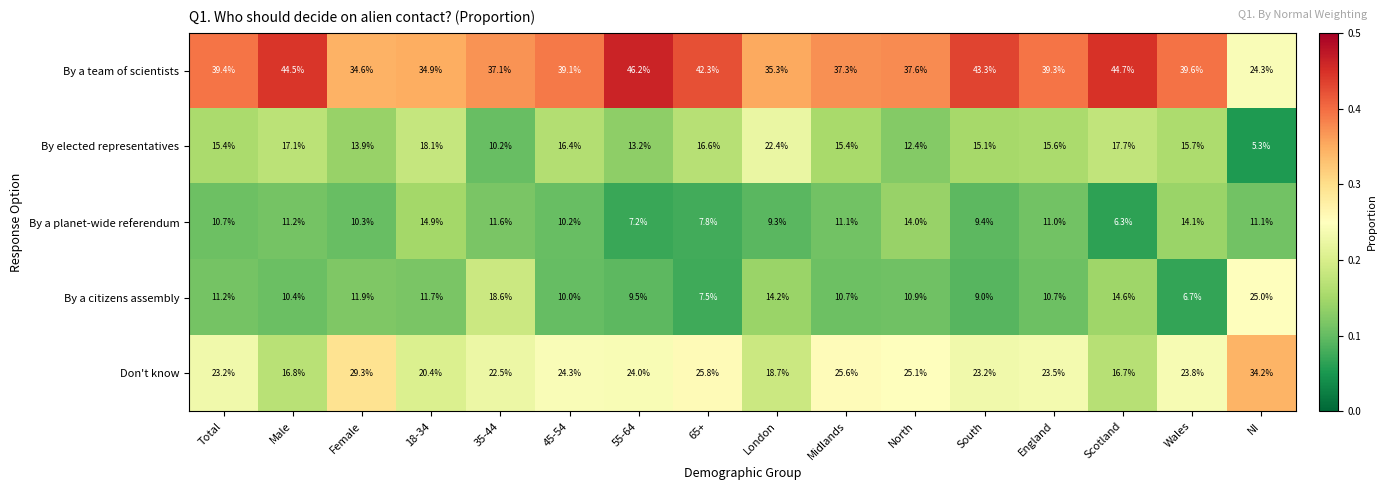

Which series has the widest spread of values?

By a team of scientists